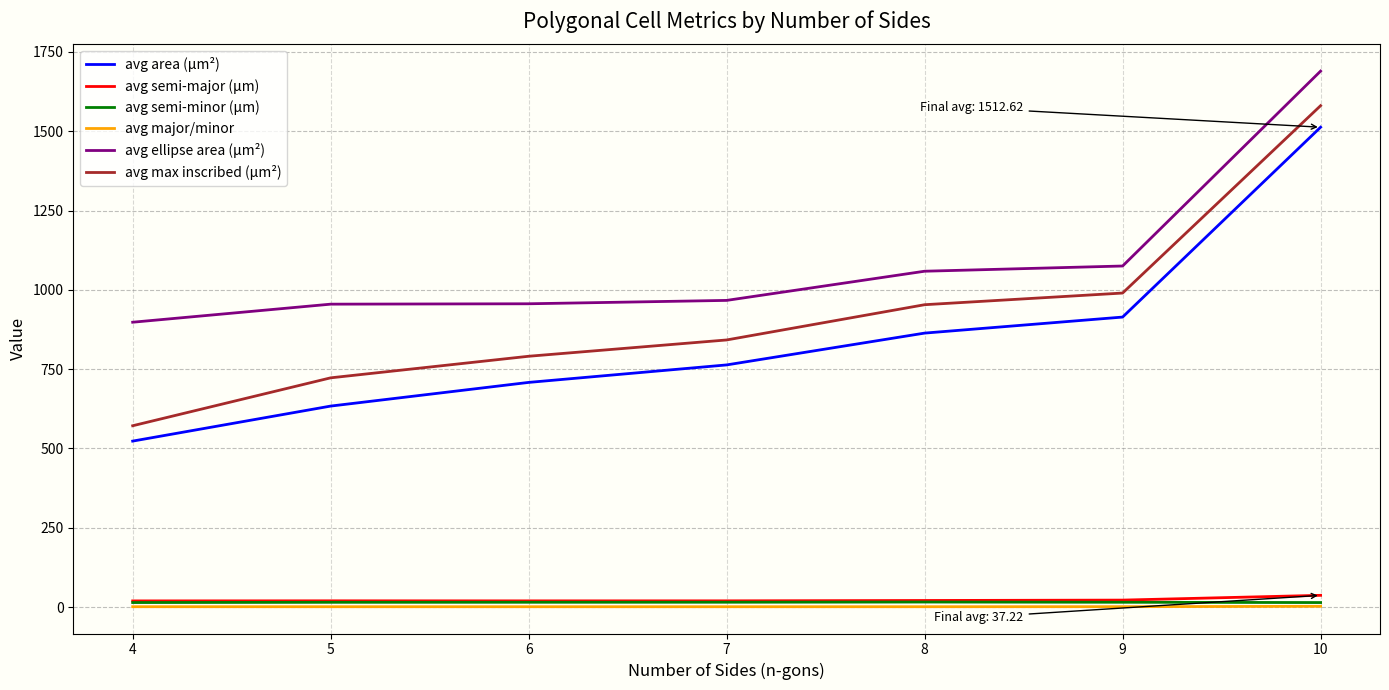

What is the total value across all series at 10?

4836.9